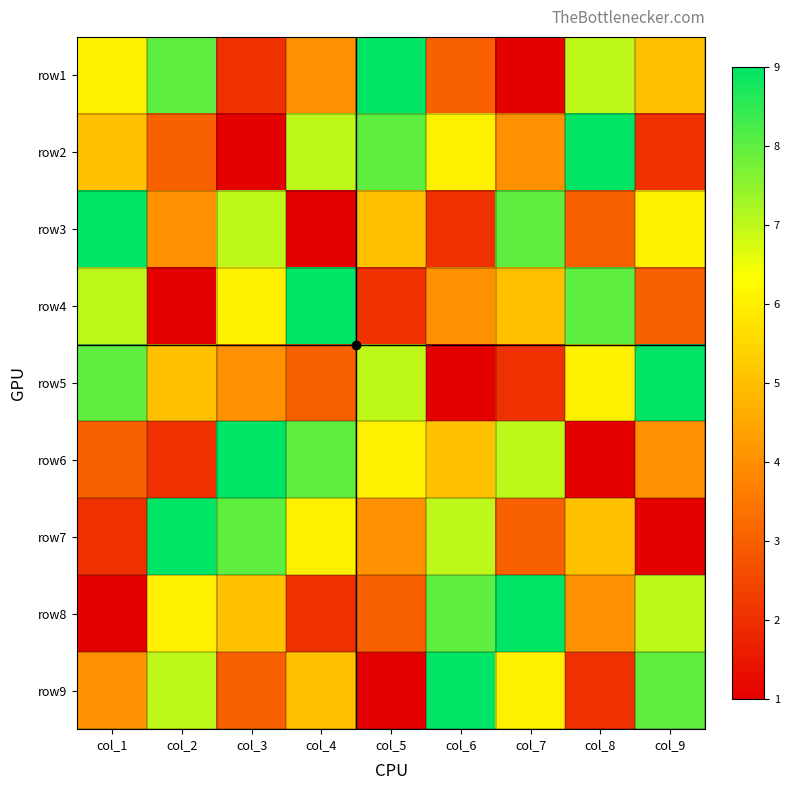

Reading left to right, what are all the values shown in this chart?

row1: col_1=6	col_2=8	col_3=2	col_4=4	col_5=9	col_6=3	col_7=1	col_8=7	col_9=5
row2: col_1=5	col_2=3	col_3=1	col_4=7	col_5=8	col_6=6	col_7=4	col_8=9	col_9=2
row3: col_1=9	col_2=4	col_3=7	col_4=1	col_5=5	col_6=2	col_7=8	col_8=3	col_9=6
row4: col_1=7	col_2=1	col_3=6	col_4=9	col_5=2	col_6=4	col_7=5	col_8=8	col_9=3
row5: col_1=8	col_2=5	col_3=4	col_4=3	col_5=7	col_6=1	col_7=2	col_8=6	col_9=9
row6: col_1=3	col_2=2	col_3=9	col_4=8	col_5=6	col_6=5	col_7=7	col_8=1	col_9=4
row7: col_1=2	col_2=9	col_3=8	col_4=6	col_5=4	col_6=7	col_7=3	col_8=5	col_9=1
row8: col_1=1	col_2=6	col_3=5	col_4=2	col_5=3	col_6=8	col_7=9	col_8=4	col_9=7
row9: col_1=4	col_2=7	col_3=3	col_4=5	col_5=1	col_6=9	col_7=6	col_8=2	col_9=8